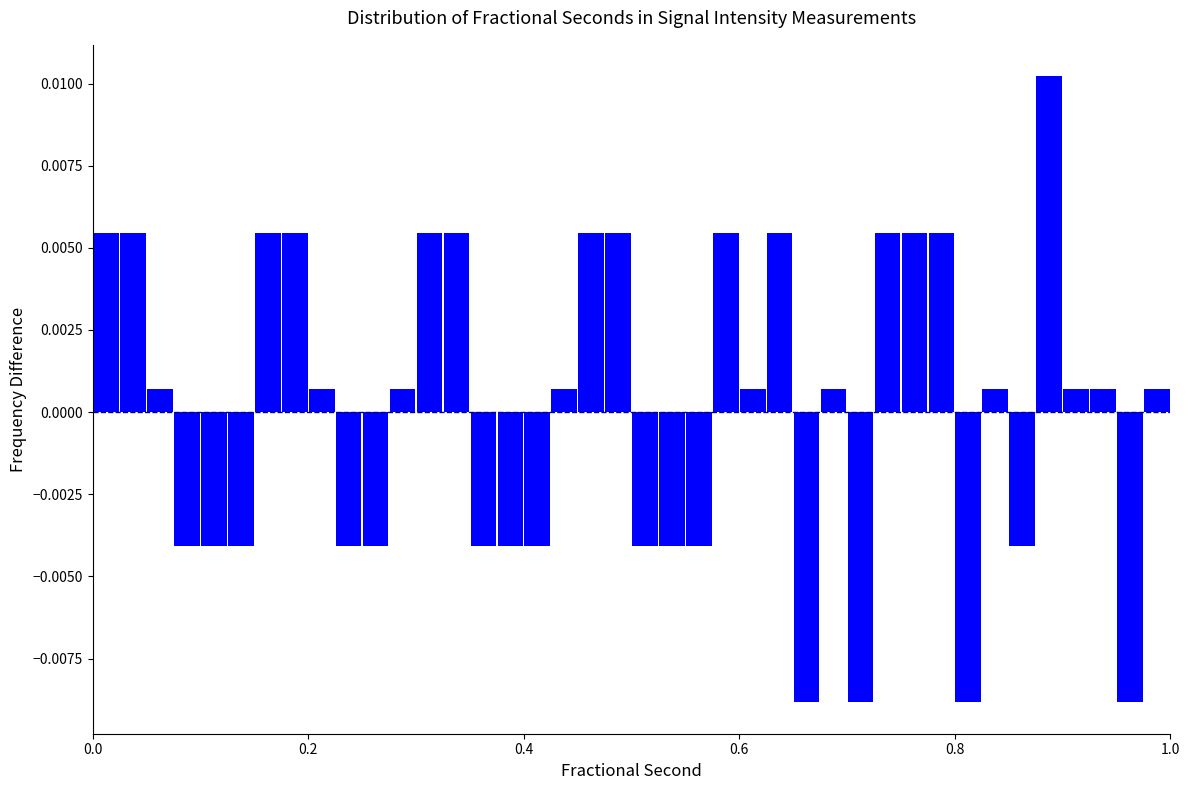

Read against the x-axis, roughly where is the centre of the tallest bar?

0.88